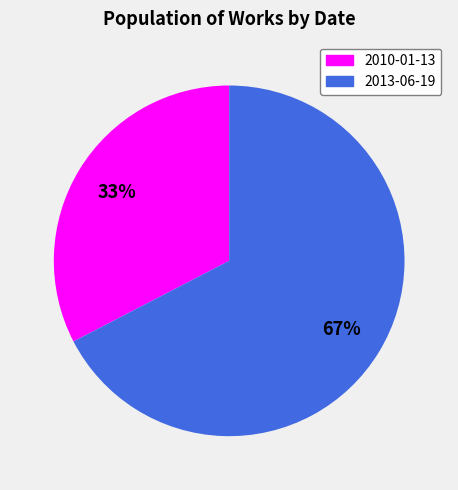

How many segments does this pie chart have?

2